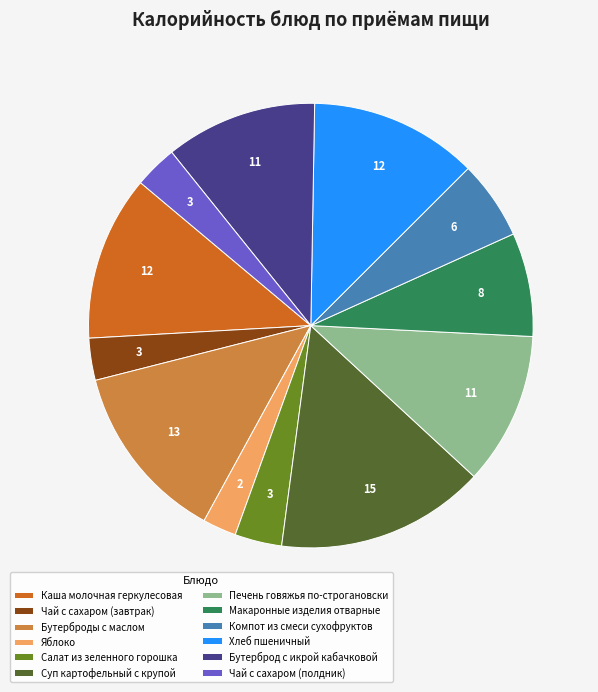

Approximately how many times larger is the value at Салат из зеленного горошка compared to Хлеб пшеничный?

0.3